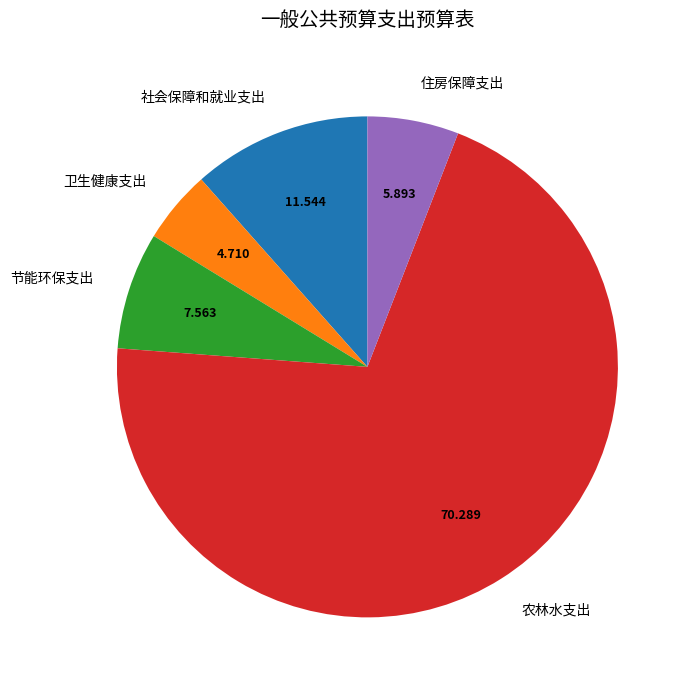

The 节能环保支出 slice represents 8% of the pie. True or false?

True